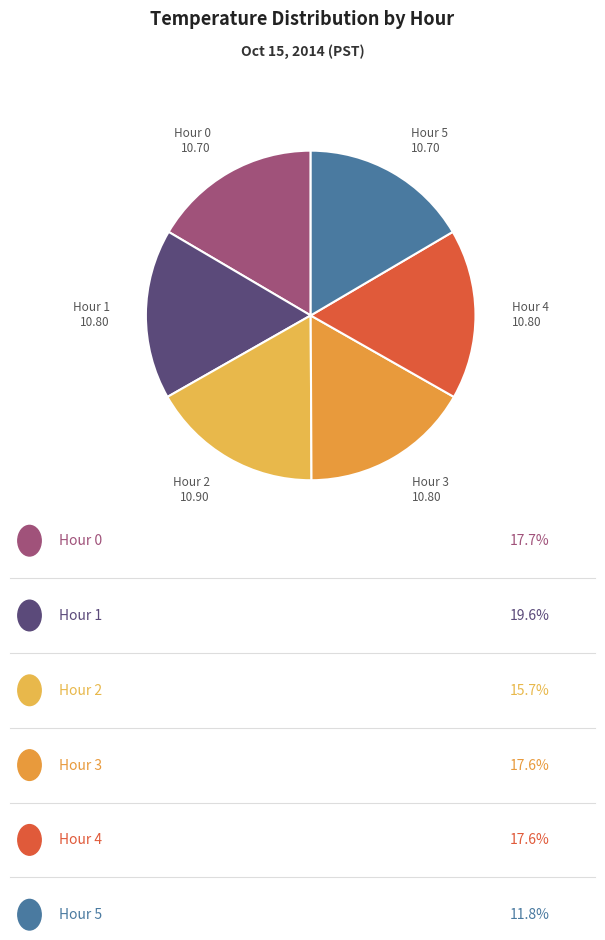

Is there a majority slice in this chart?

No